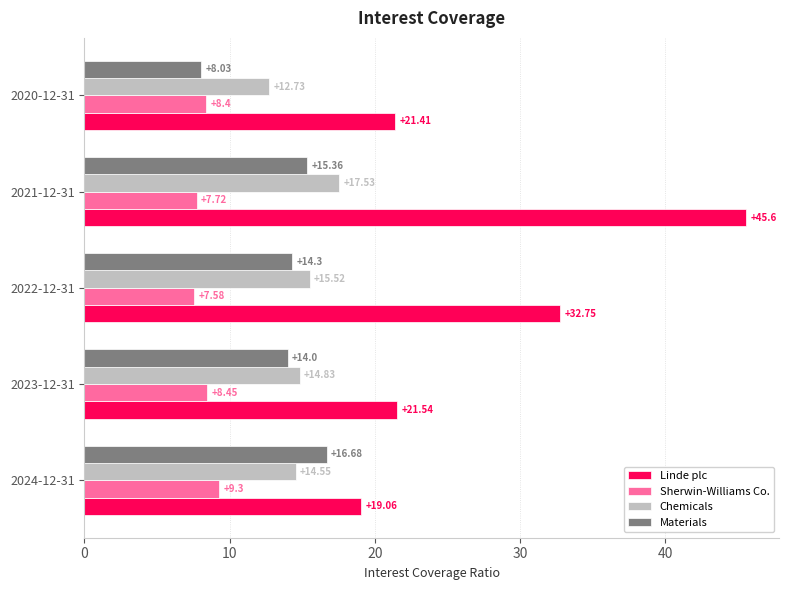

How many series are shown in this chart?

4